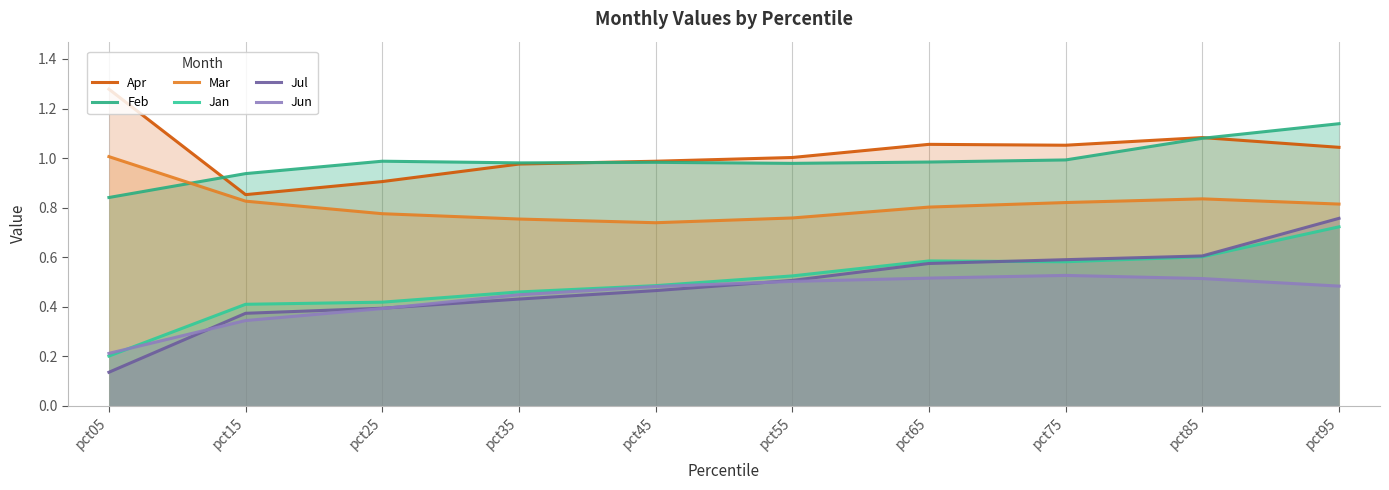

Is it true that Feb equals 0.7 at pct95?

False